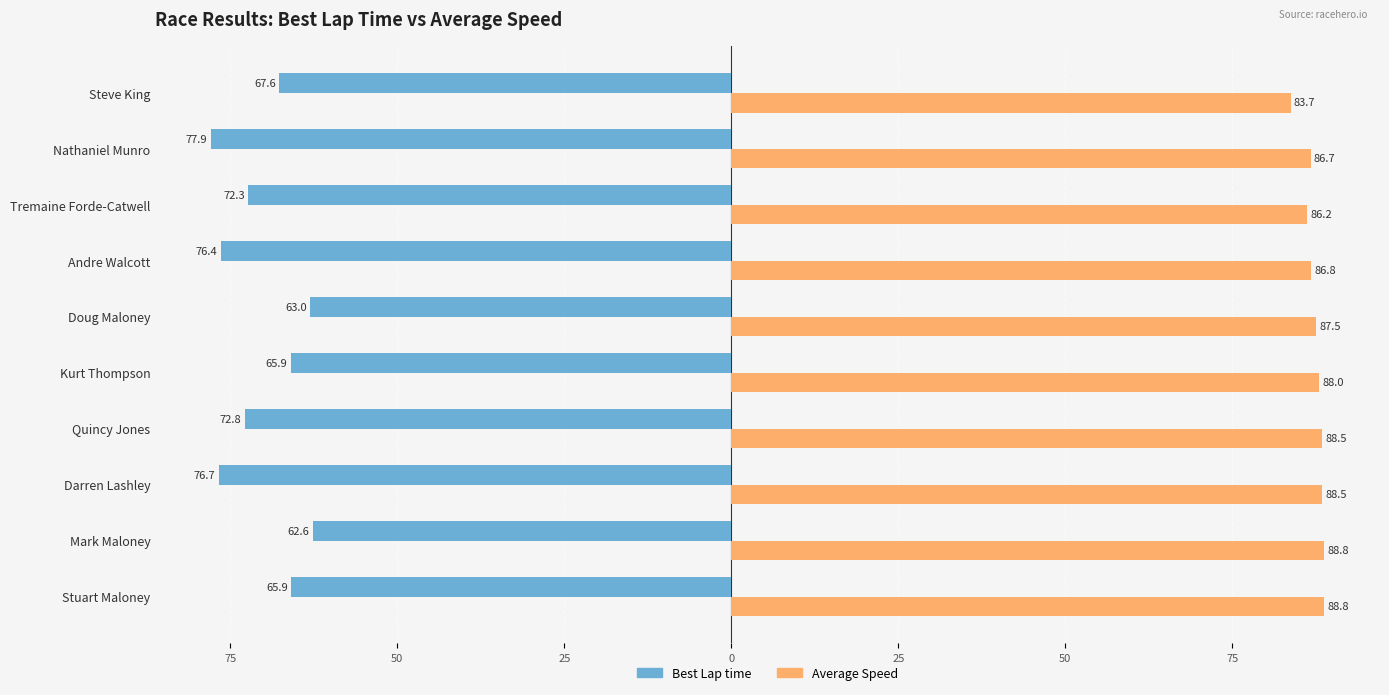

What are all the series names shown in the legend?

Best Lap time, Average Speed